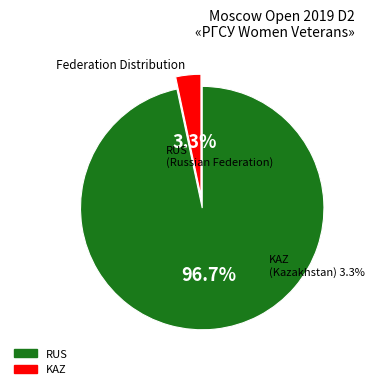

Which has a higher value, KAZ or RUS?

RUS